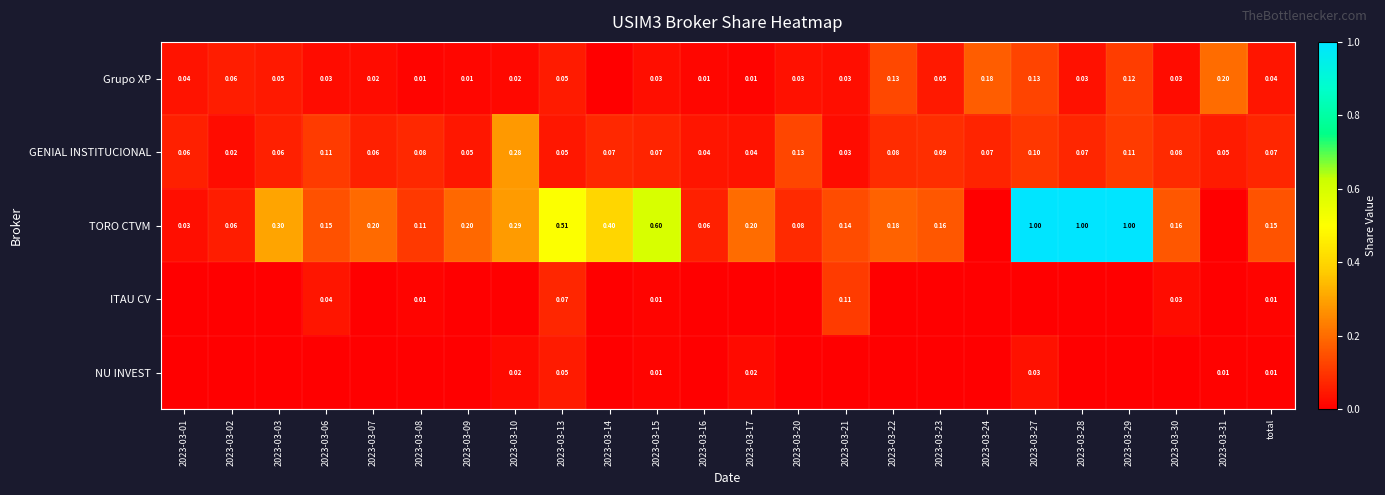

Is the value of GENIAL INSTITUCIONAL at 2023-03-08 greater than the value of Grupo XP at 2023-03-17?

Yes